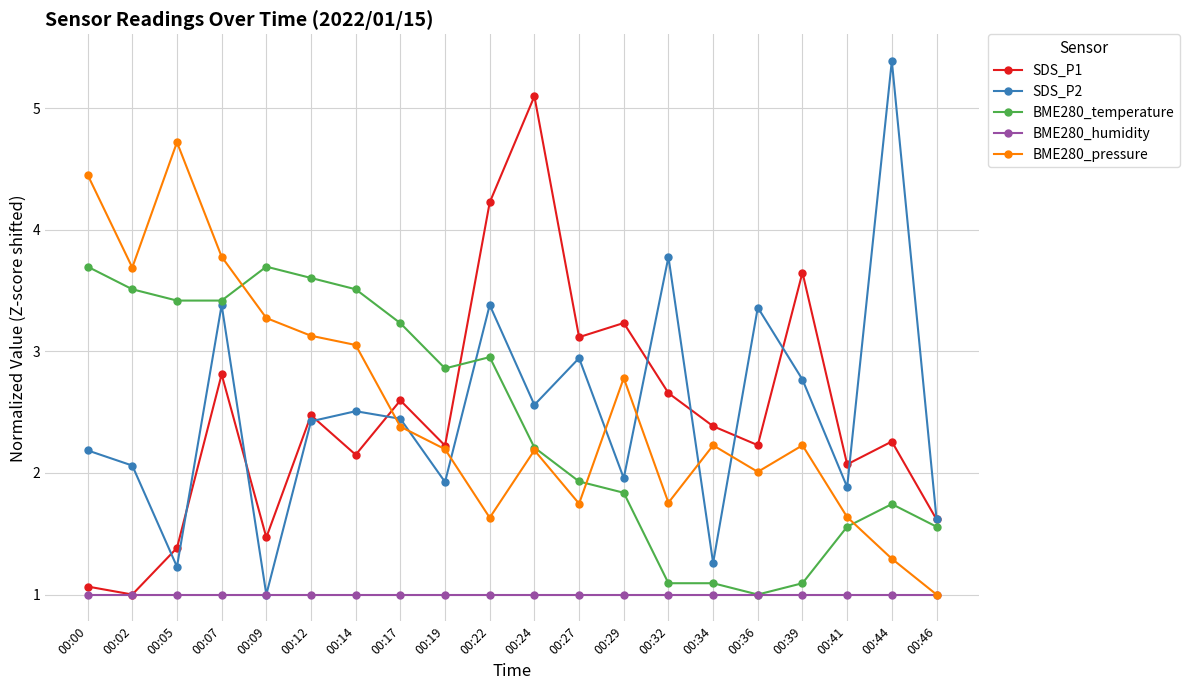

Is the value of SDS_P2 at 00:17 greater than the value of BME280_pressure at 00:07?

No